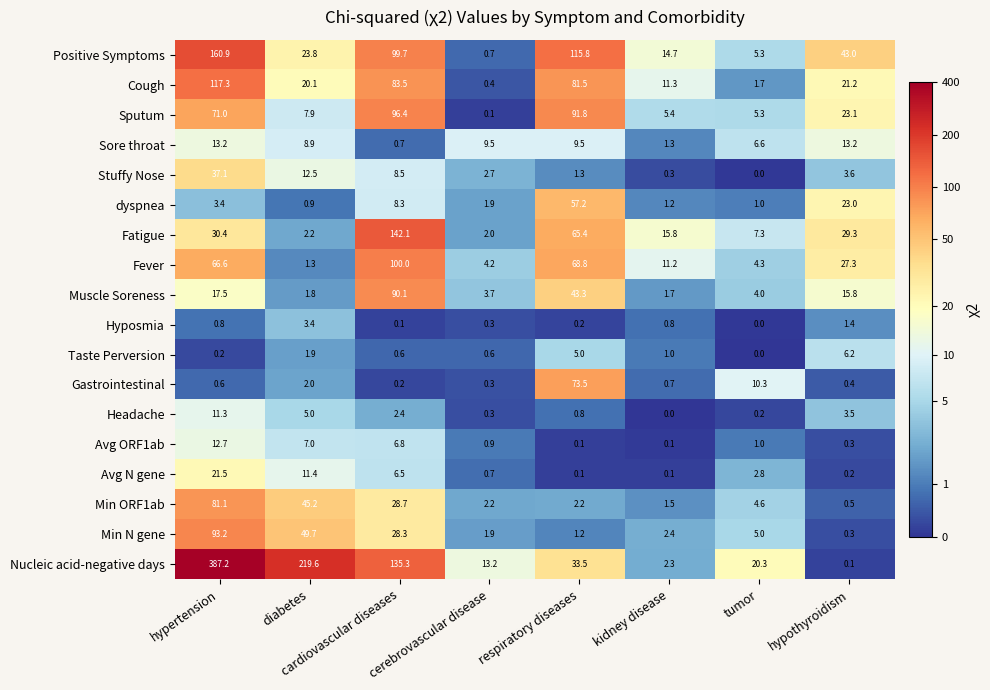

List the series in order of their peak value, highest first.

Nucleic acid-negative days, Positive Symptoms, Fatigue, Cough, Fever, Sputum, Min N gene, Muscle Soreness, Min ORF1ab, Gastrointestinal, dyspnea, Stuffy Nose, Avg N gene, Sore throat, Avg ORF1ab, Headache, Taste Perversion, Hyposmia